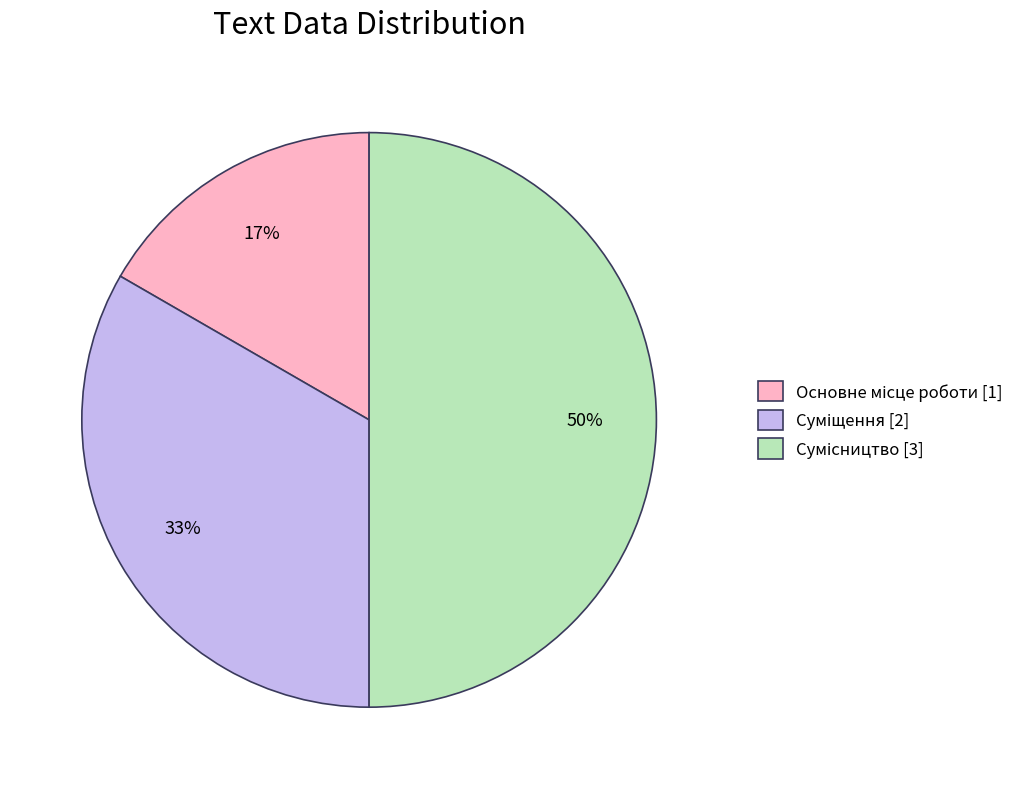

How many segments does this pie chart have?

3